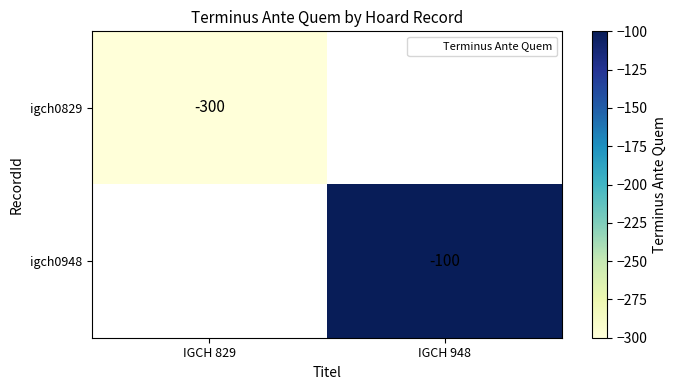

At how many categories does at least one series exceed -214?

1